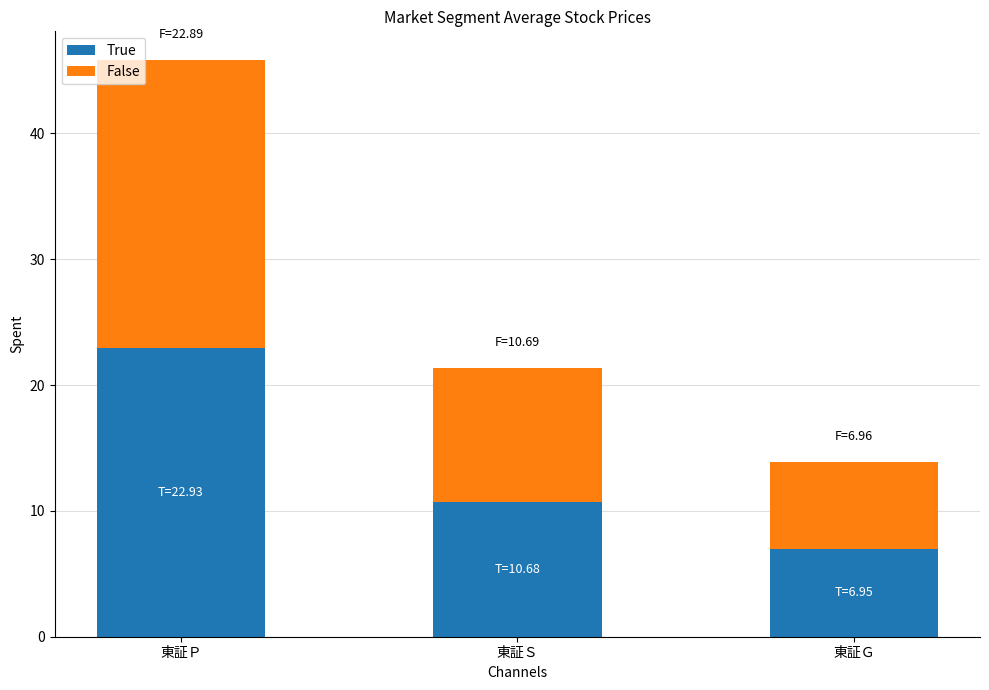

Which category has the lowest value in the True series?

東証Ｇ